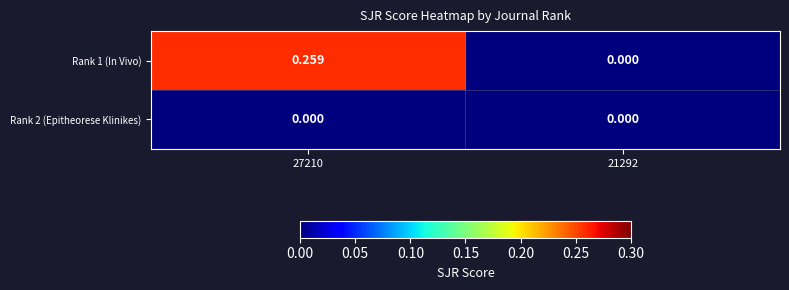

Is the value of Rank 2 (Epitheorese Klinikes) at 21292 greater than the value of Rank 1 (In Vivo) at 27210?

No